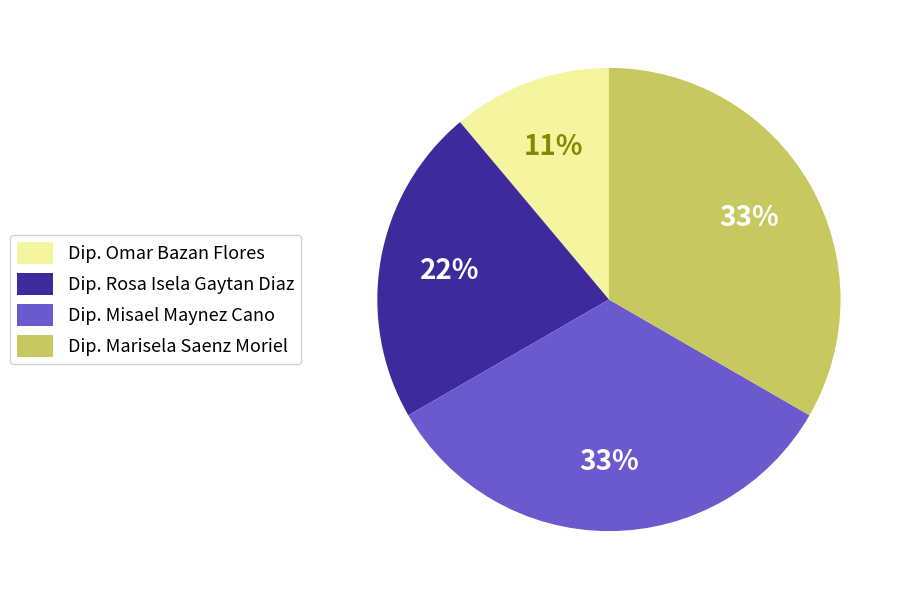

To the nearest percent, what portion does Dip. Marisela Saenz Moriel represent?

33%